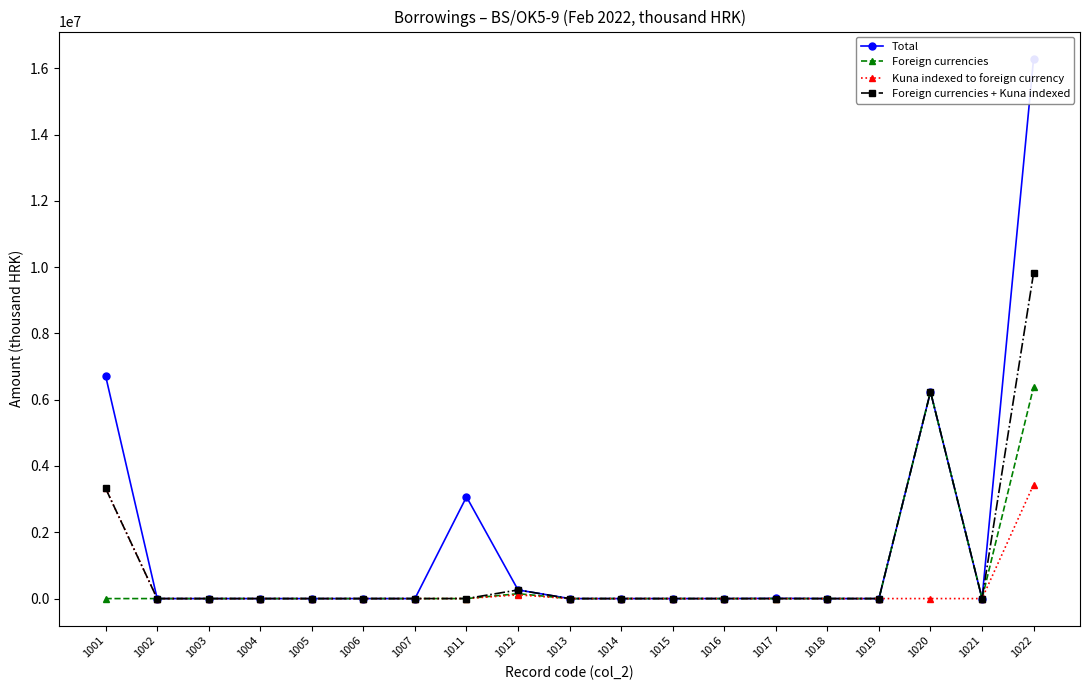

How many values in Foreign currencies + Kuna indexed are above zero?

5